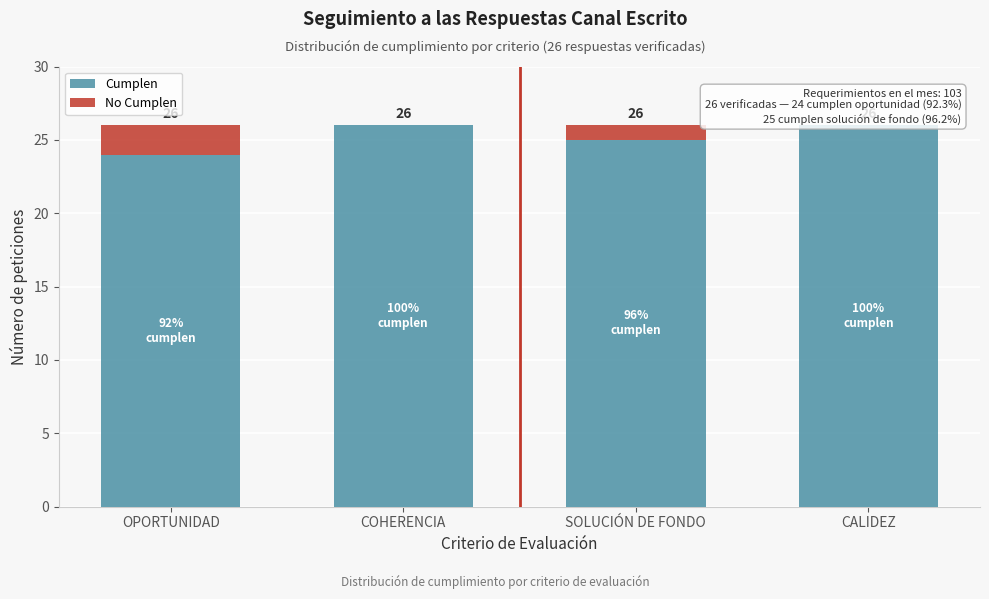

Reading right to left, list the values for the Cumplen series.

CALIDEZ=26	SOLUCIÓN DE FONDO=25	COHERENCIA=26	OPORTUNIDAD=24